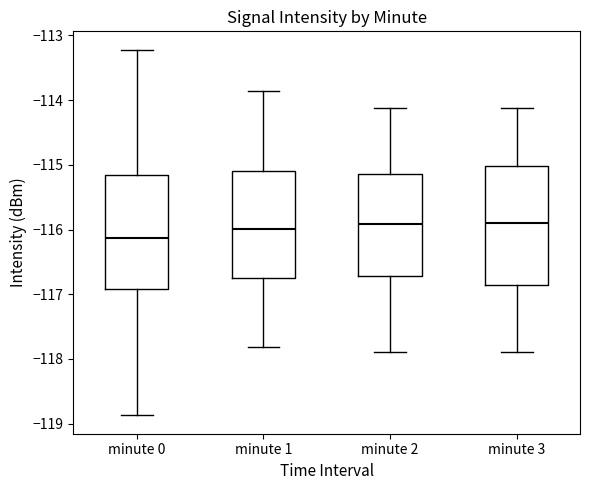

Where is the lower edge of the box for minute 2 on the y-axis? The values are not printed on the chart, so give them approximately, as read against the axis.

-116.7